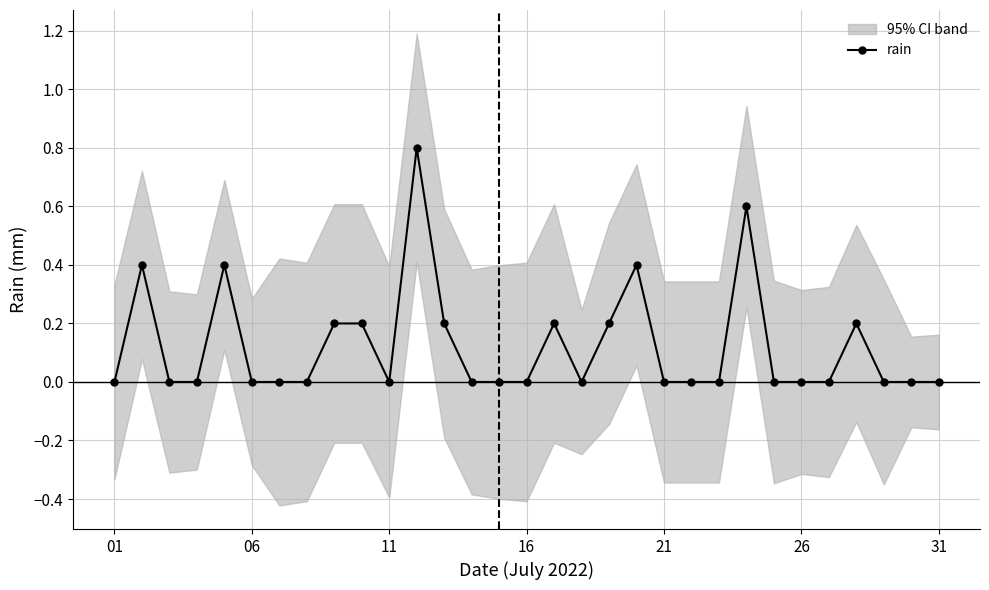

Does the chart have visible grid lines?

Yes